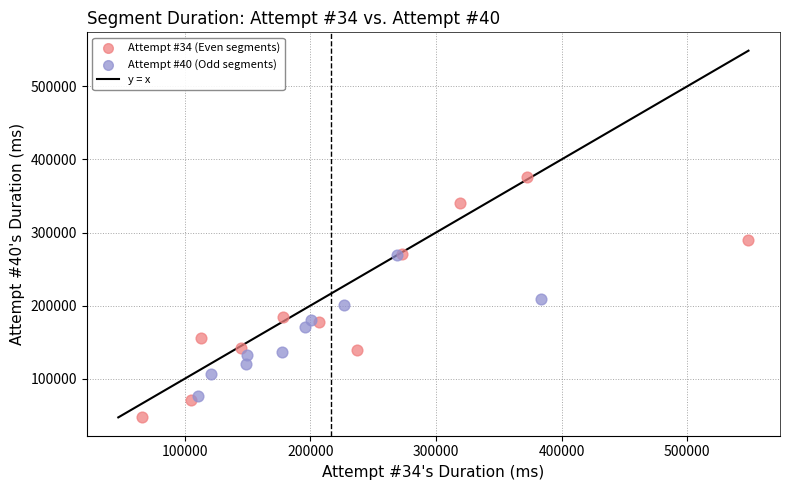

Which series has the largest Y range (max minus min)?

Attempt #34 (Even segments)